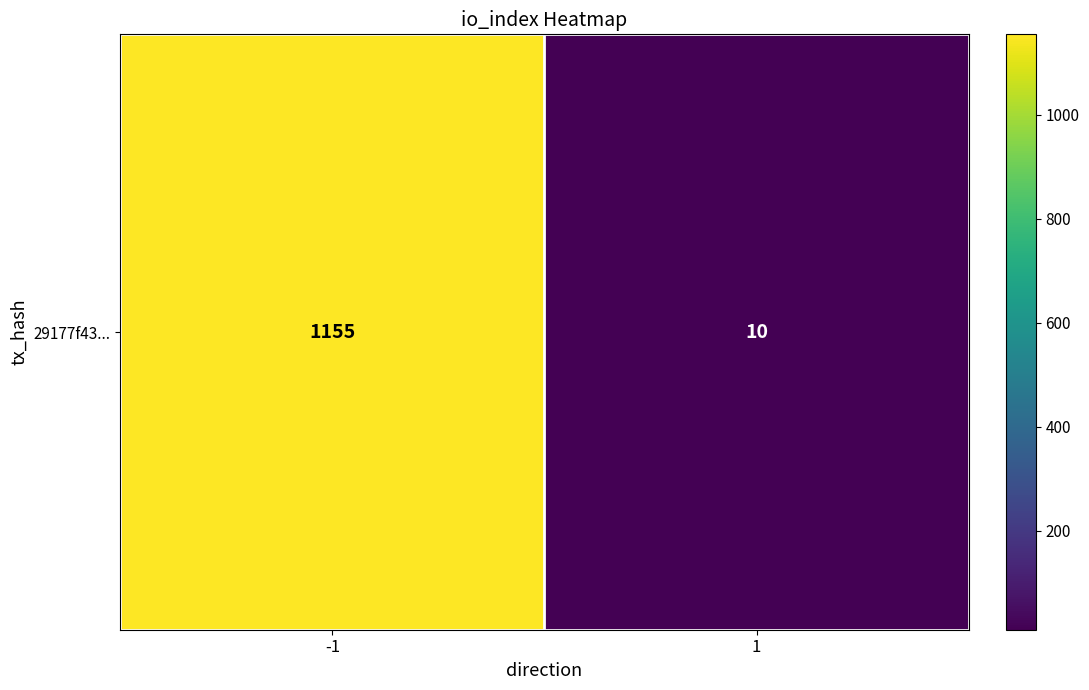

Reading right to left, extract all data points from this chart.

1=10	-1=1155